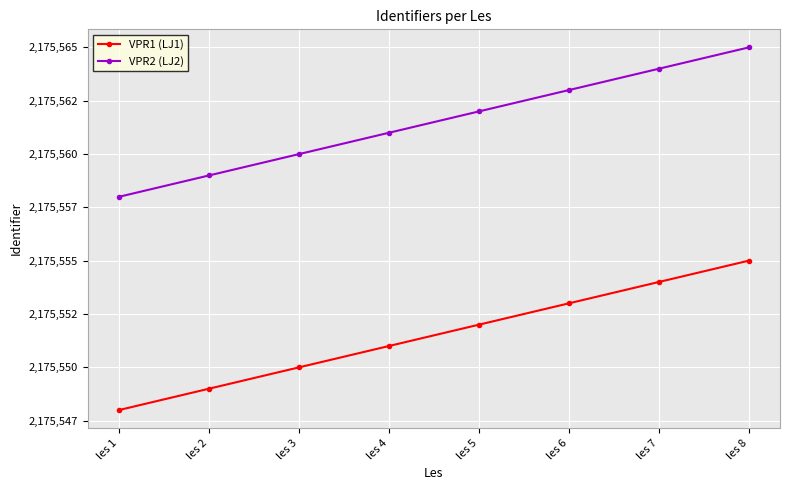

Is this an area chart (filled region under the line)?

No